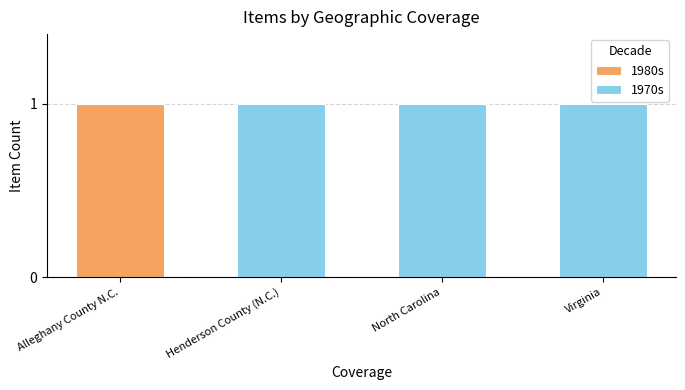

Are the bars grouped side by side (vs. stacked)?

No